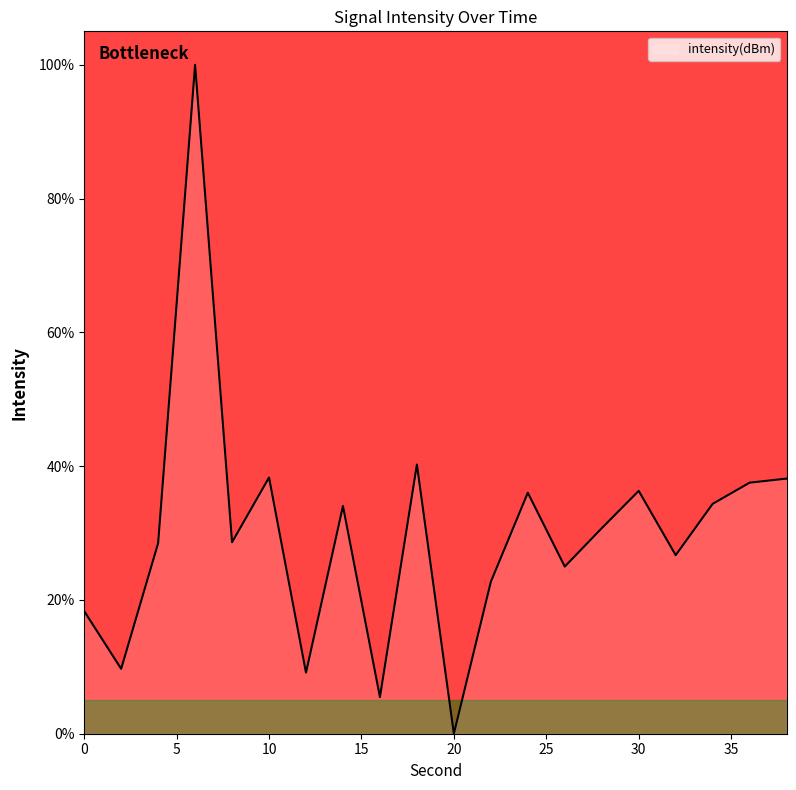

What is the greatest value displayed?

100.0